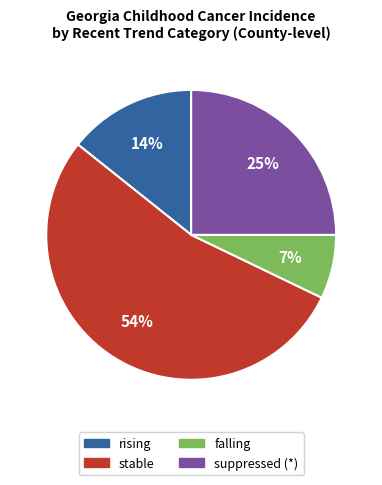

Does any single category account for the majority?

Yes